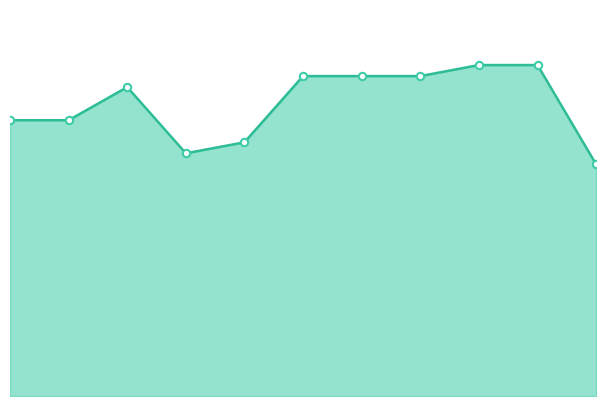

Which series reaches the minimum Y coordinate?

Гурток 5_line